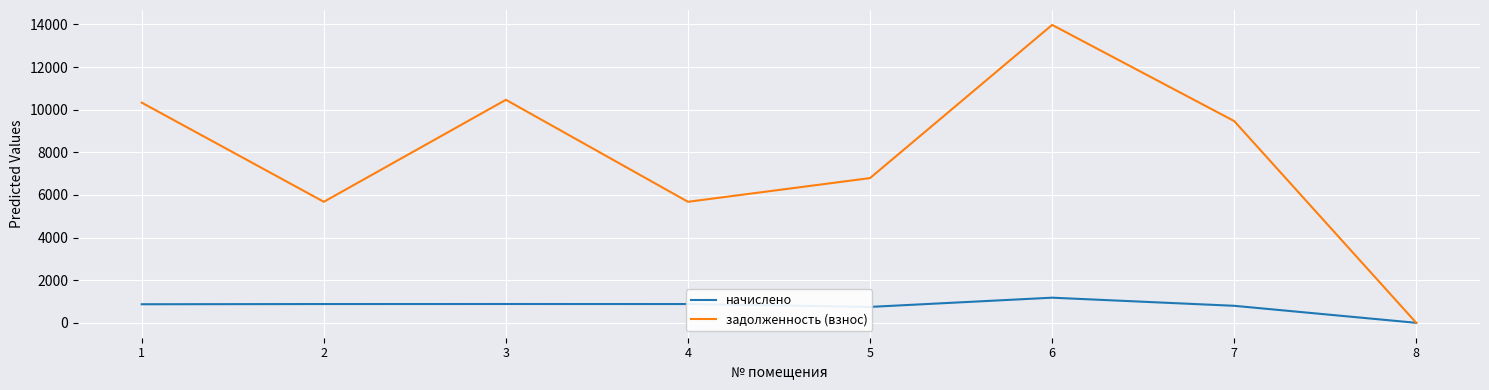

At how many categories does at least one series exceed 9561?

3